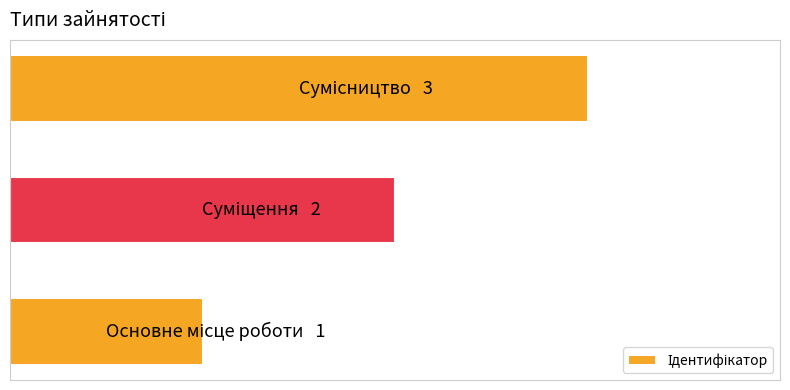

What is the maximum value shown in the chart?

3